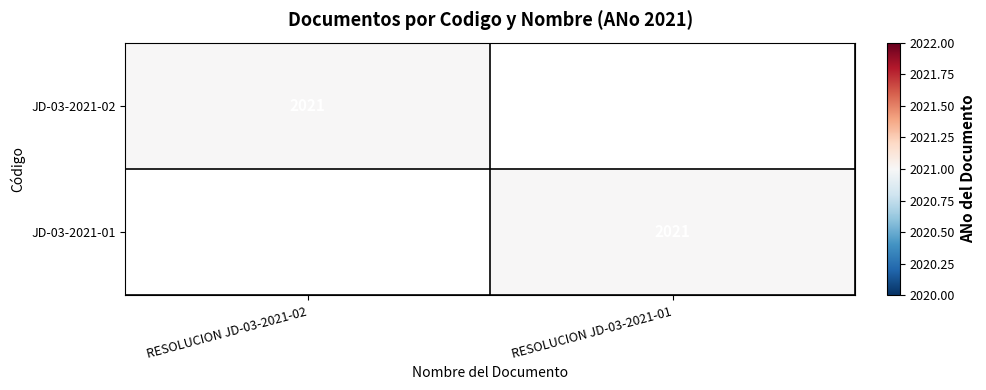

The value of JD-03-2021-02 at RESOLUCION JD-03-2021-02 is 2021. True or false?

True